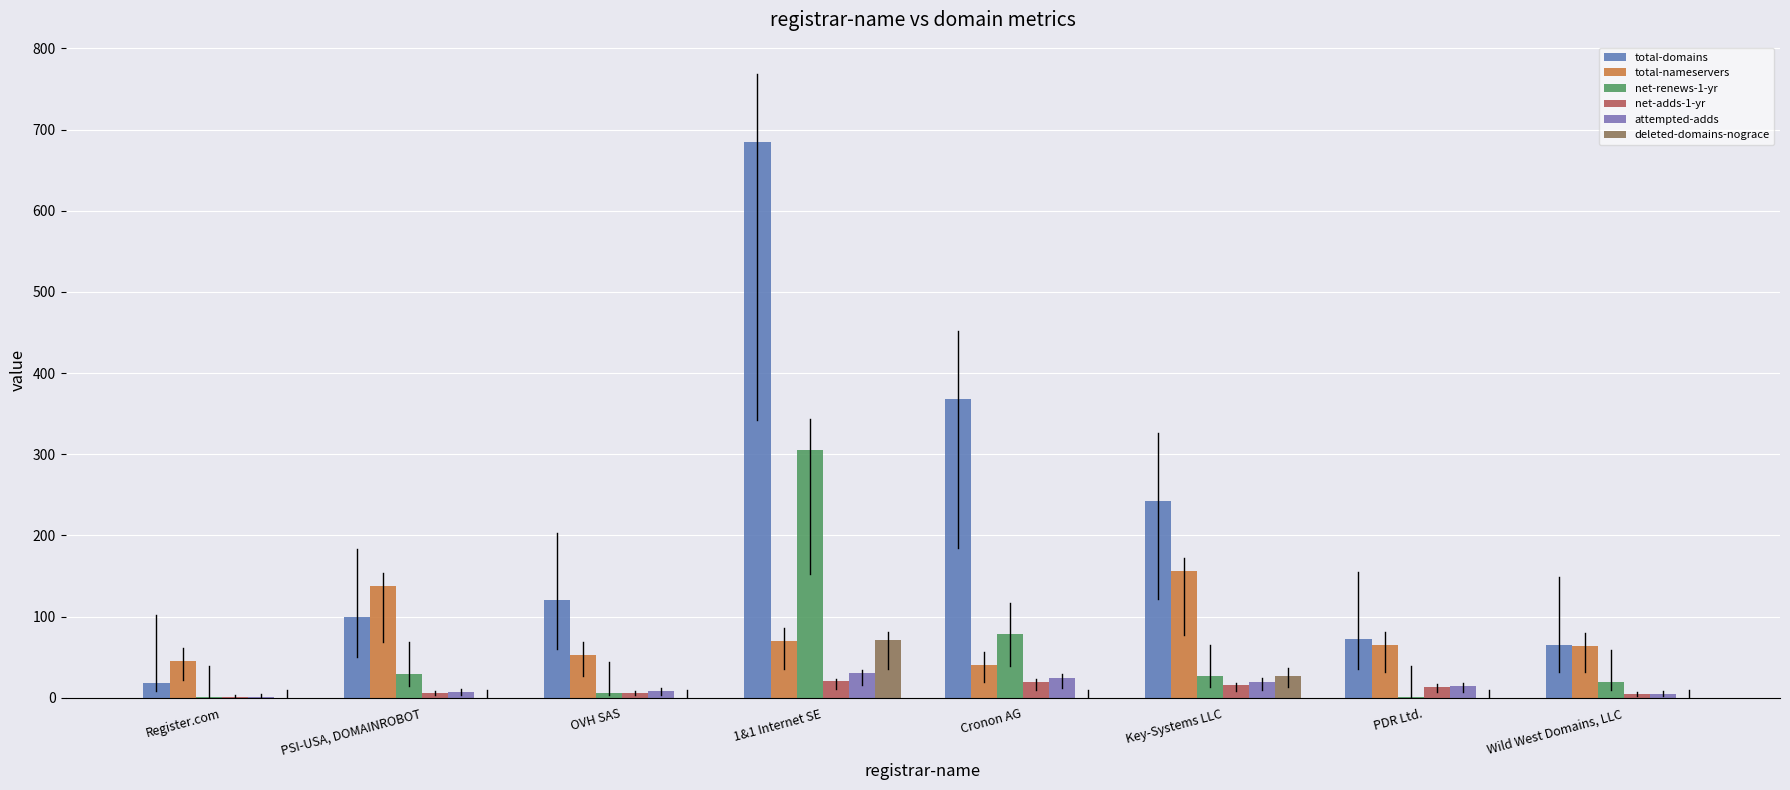

What is the lowest value of the attempted-adds series?

1